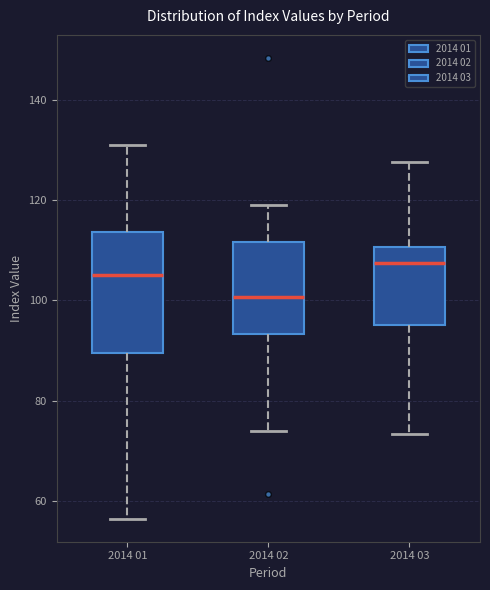

Where does the lower whisker of the box for 2014 02 end on the y-axis? The values are not printed on the chart, so give them approximately, as read against the axis.

74